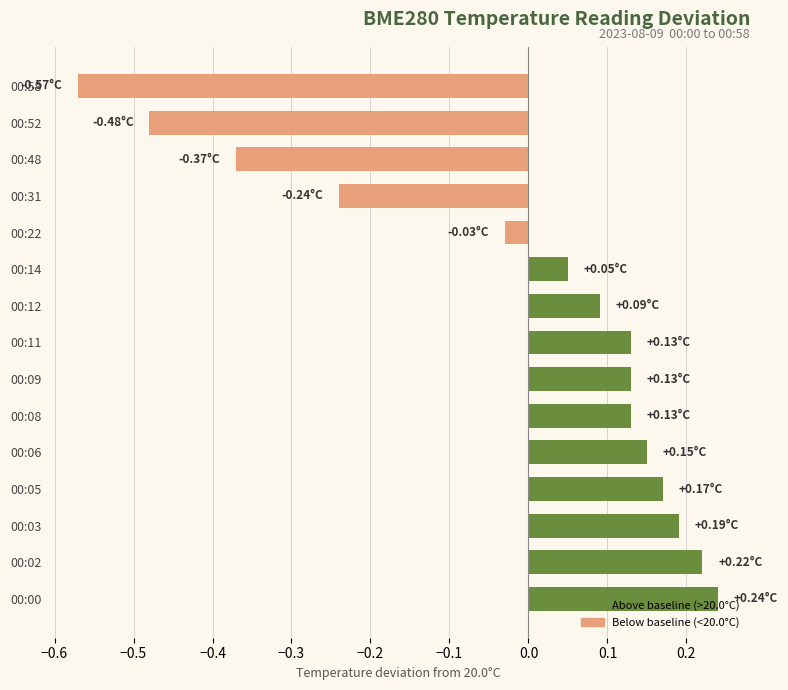

Which has a higher value, 00:03 or 00:14?

00:03